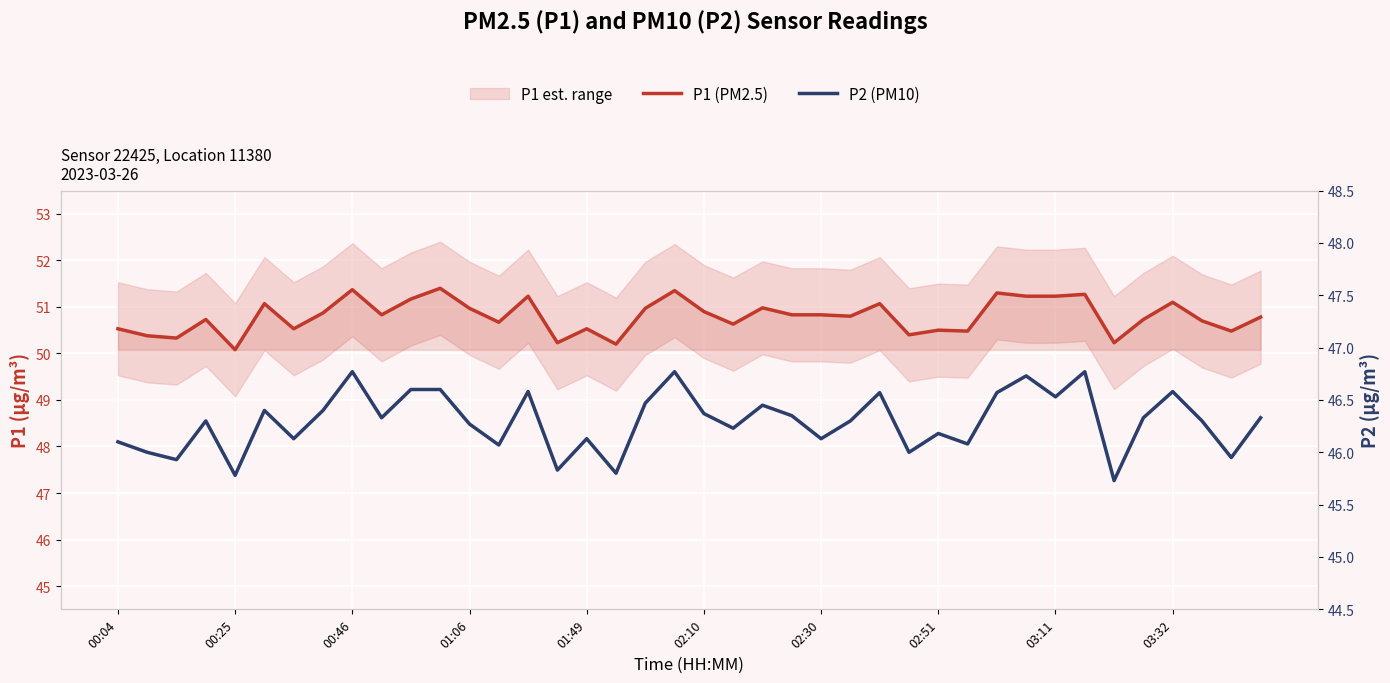

True or false: P2 (PM10) has a value of 46.6 at 03:32.

True